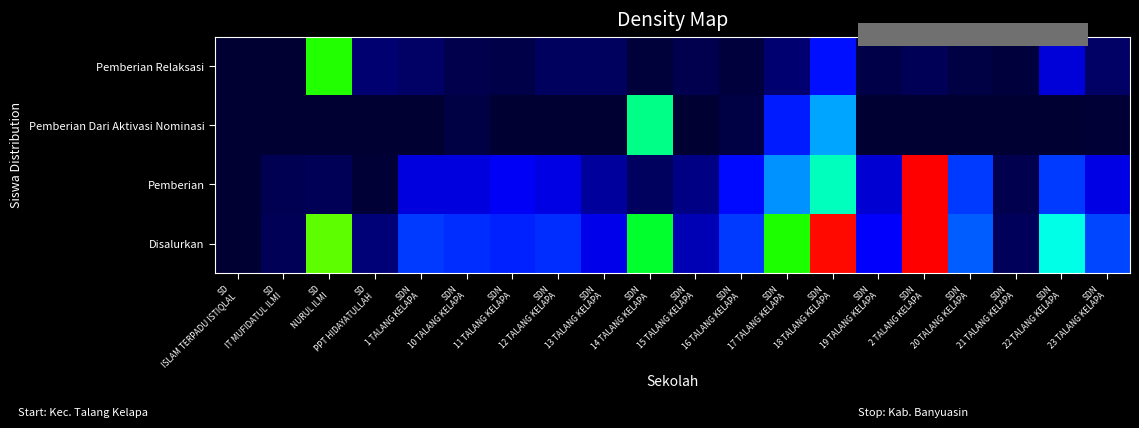

Count the number of categories in the chart.

20